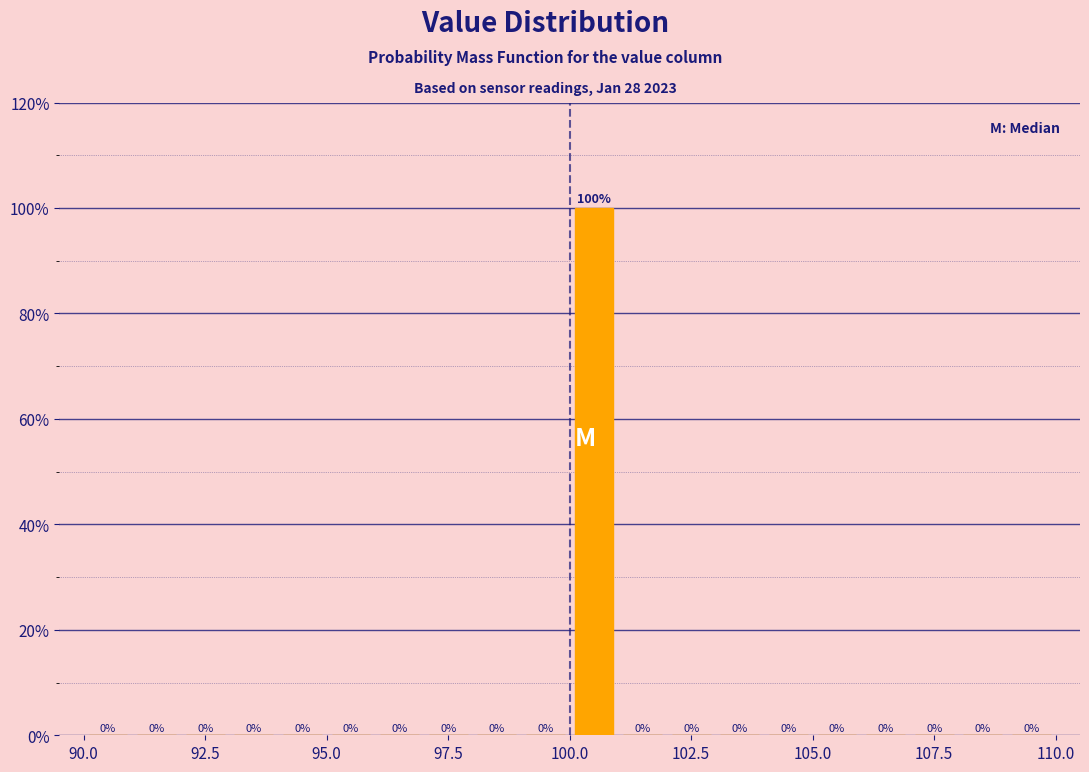

Read against the x-axis, roughly where is the centre of the tallest bar?

100.5